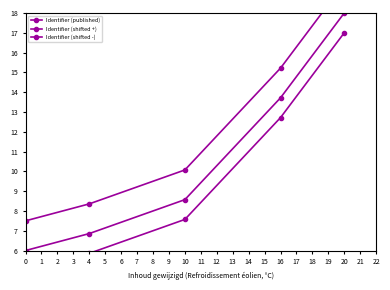

What is the approximate value of Identifier (published) at 0?

6.0